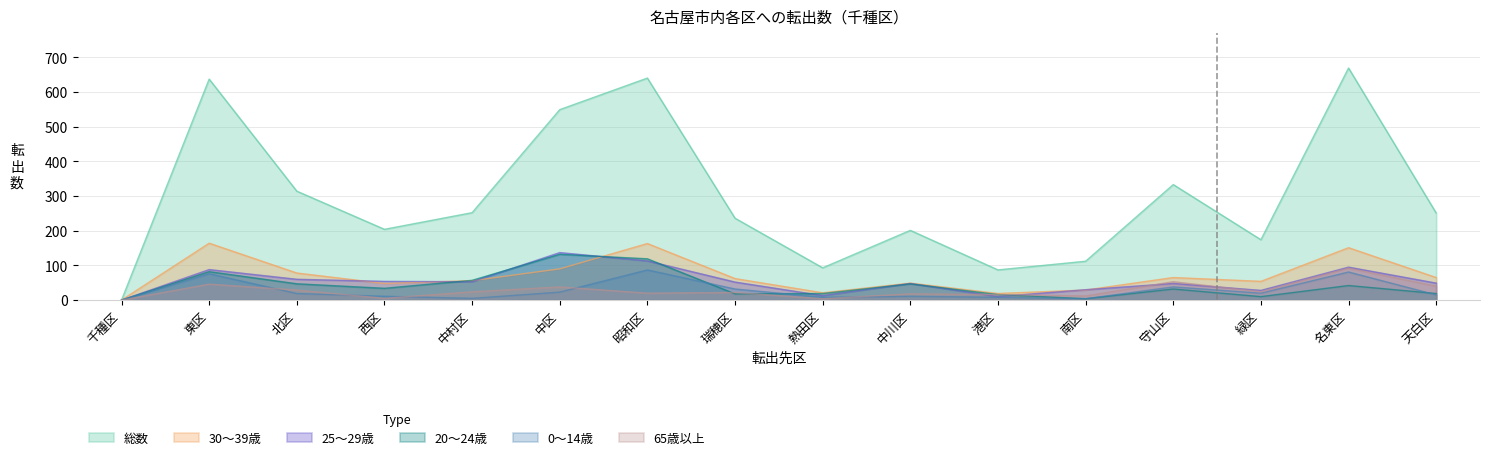

True or false: 0〜14歳 has more than 0 points higher than both neighbors.

True